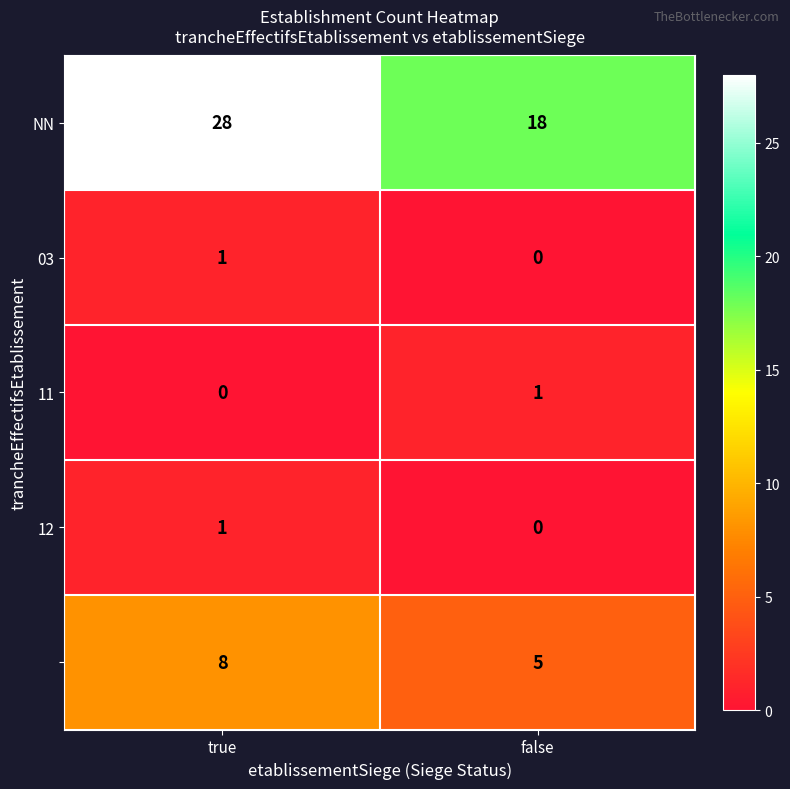

What is the total value across all series at true?

38